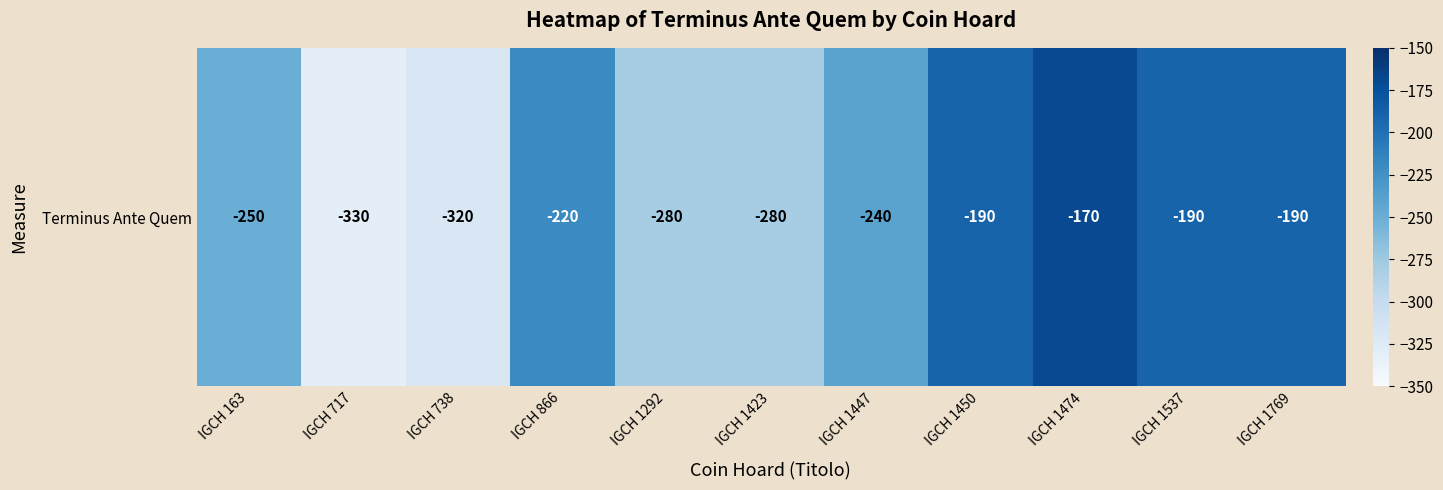

What is the difference between the second highest and second lowest values?

130